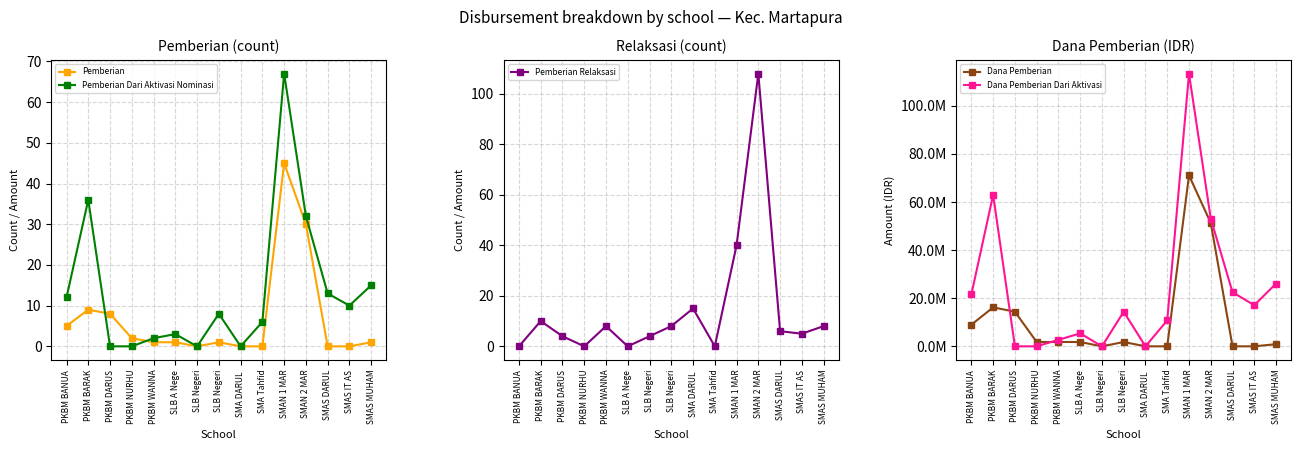

How many lines are shown in the chart?

5